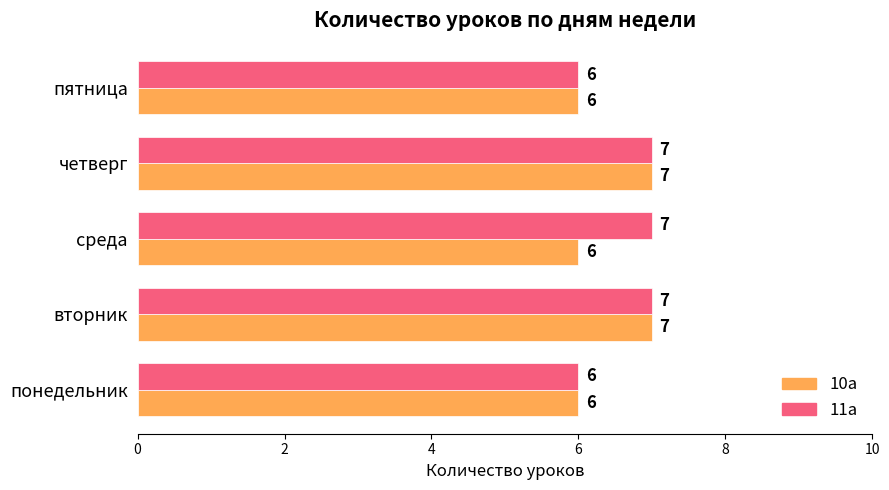

Count the number of data series in this chart.

2